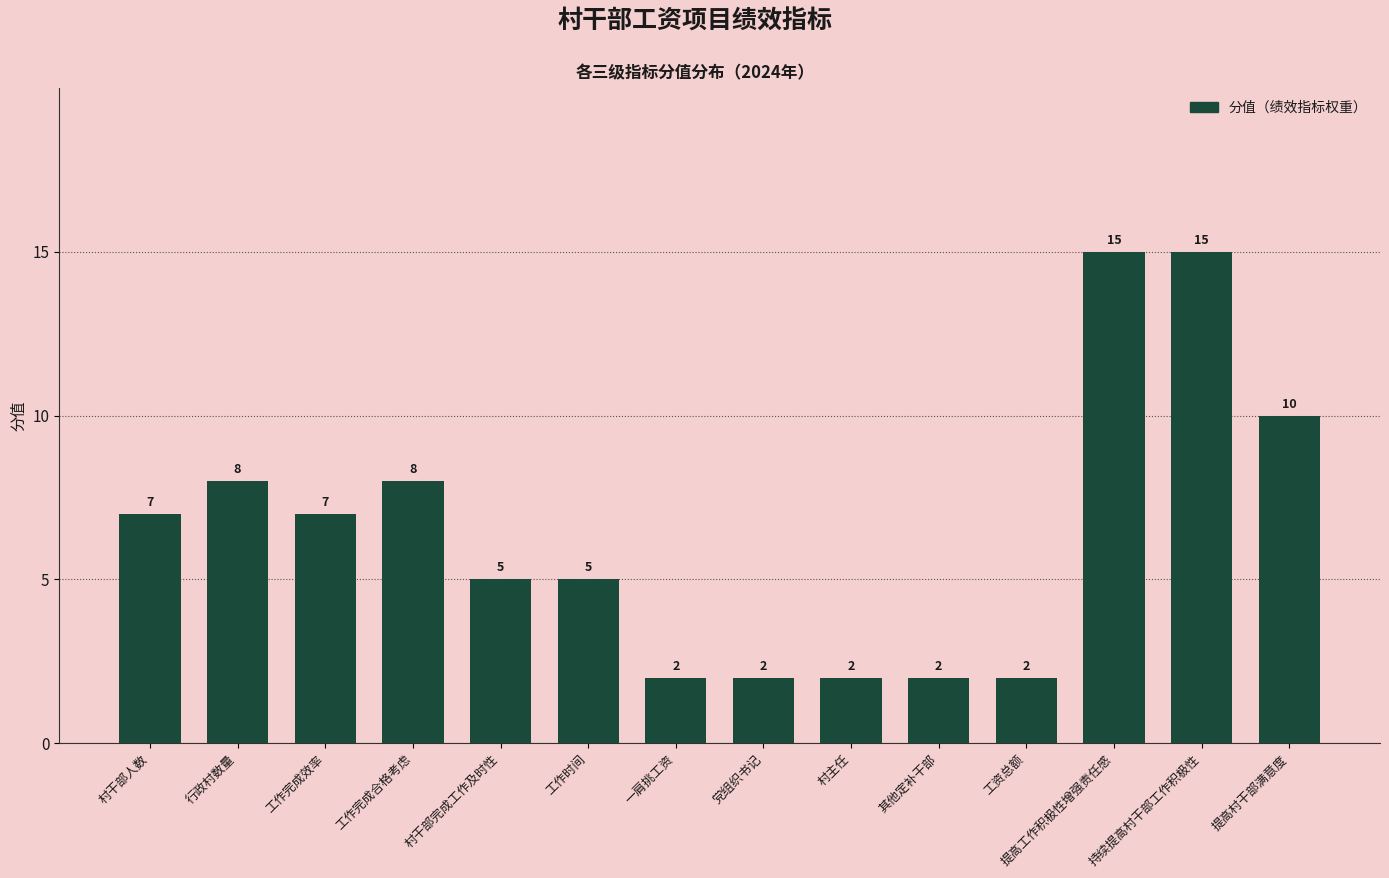

Count the number of data series in this chart.

1